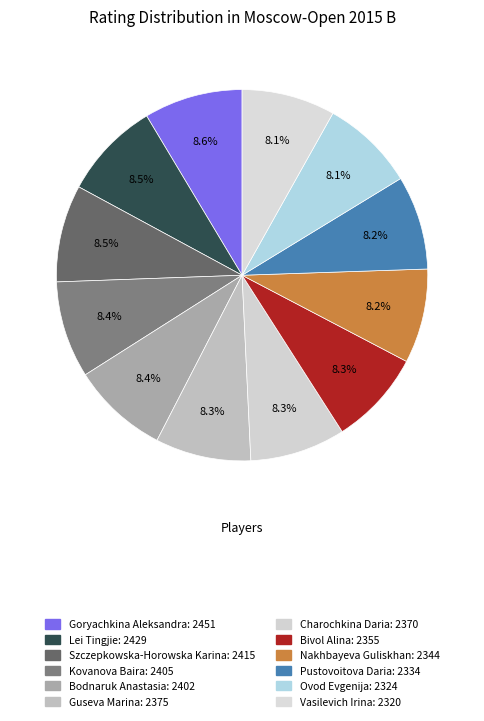

Approximately how many times larger is the value at Goryachkina Aleksandra compared to Lei Tingjie?

1.0